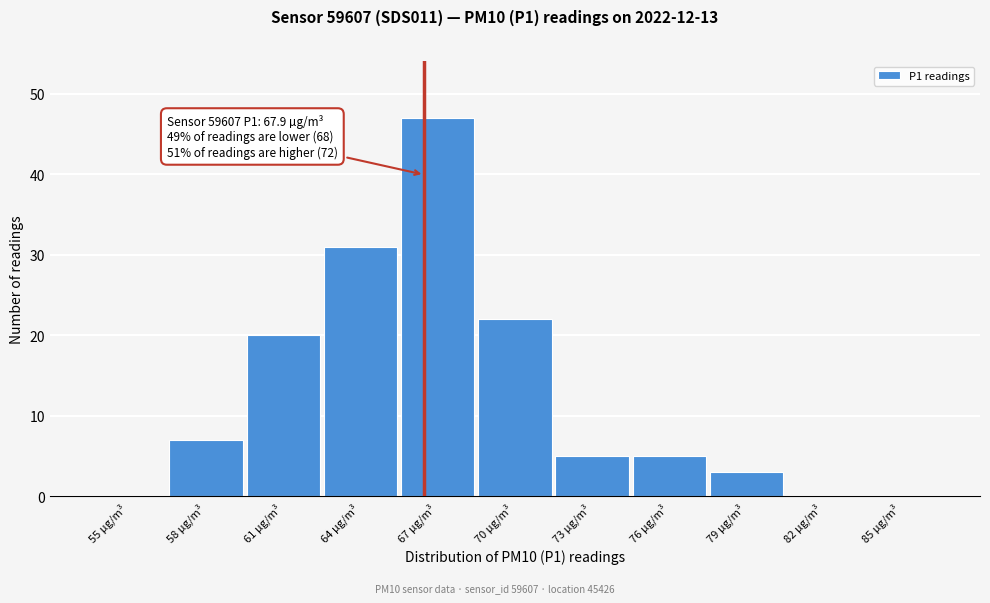

Reading left to right, transcribe all the data shown in this chart.

55 µg/m³=0	58 µg/m³=7	61 µg/m³=20	64 µg/m³=31	67 µg/m³=47	70 µg/m³=22	73 µg/m³=5	76 µg/m³=5	79 µg/m³=3	82 µg/m³=0	85 µg/m³=0